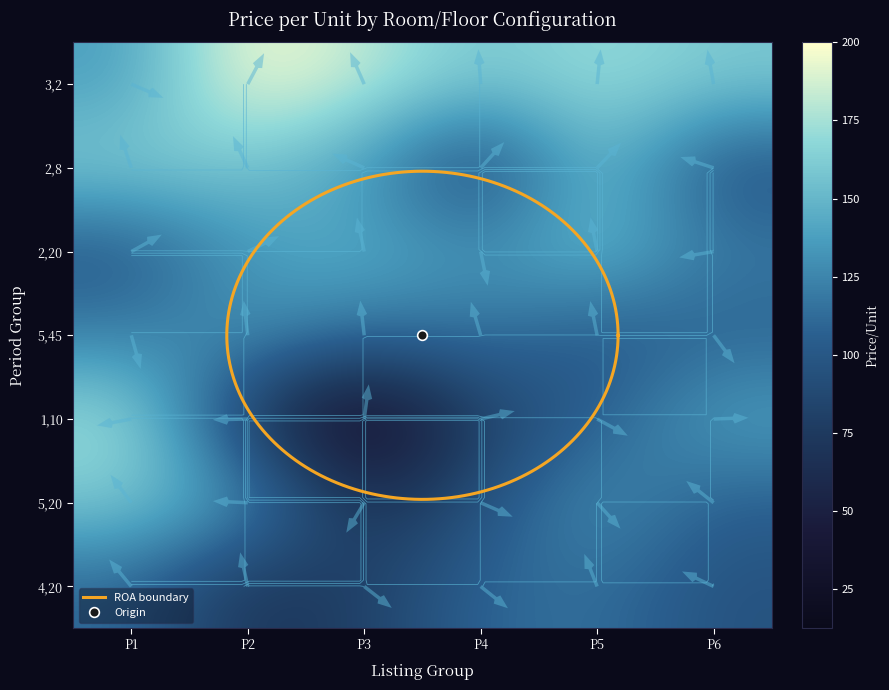

What is the maximum value shown in the chart?

200.0